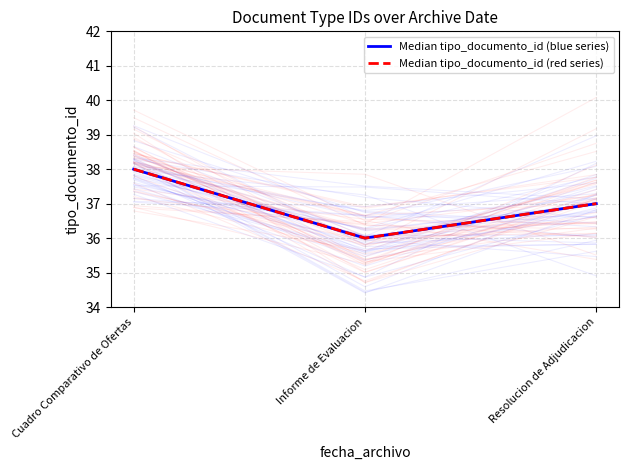

Reading left to right, what are all the values shown in this chart?

Median tipo_documento_id (blue series): Cuadro Comparativo de Ofertas=38	Informe de Evaluacion=36	Resolucion de Adjudicacion=37
Median tipo_documento_id (red series): Cuadro Comparativo de Ofertas=38	Informe de Evaluacion=36	Resolucion de Adjudicacion=37